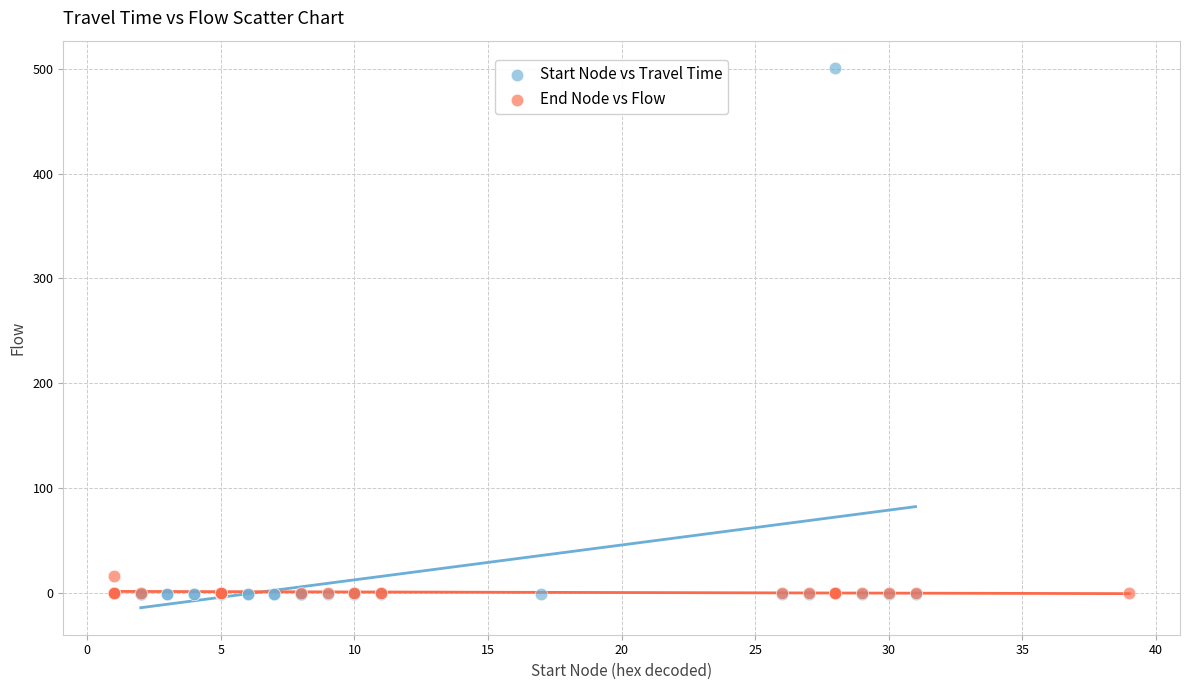

Which series reaches the maximum Y coordinate?

Start Node vs Travel Time